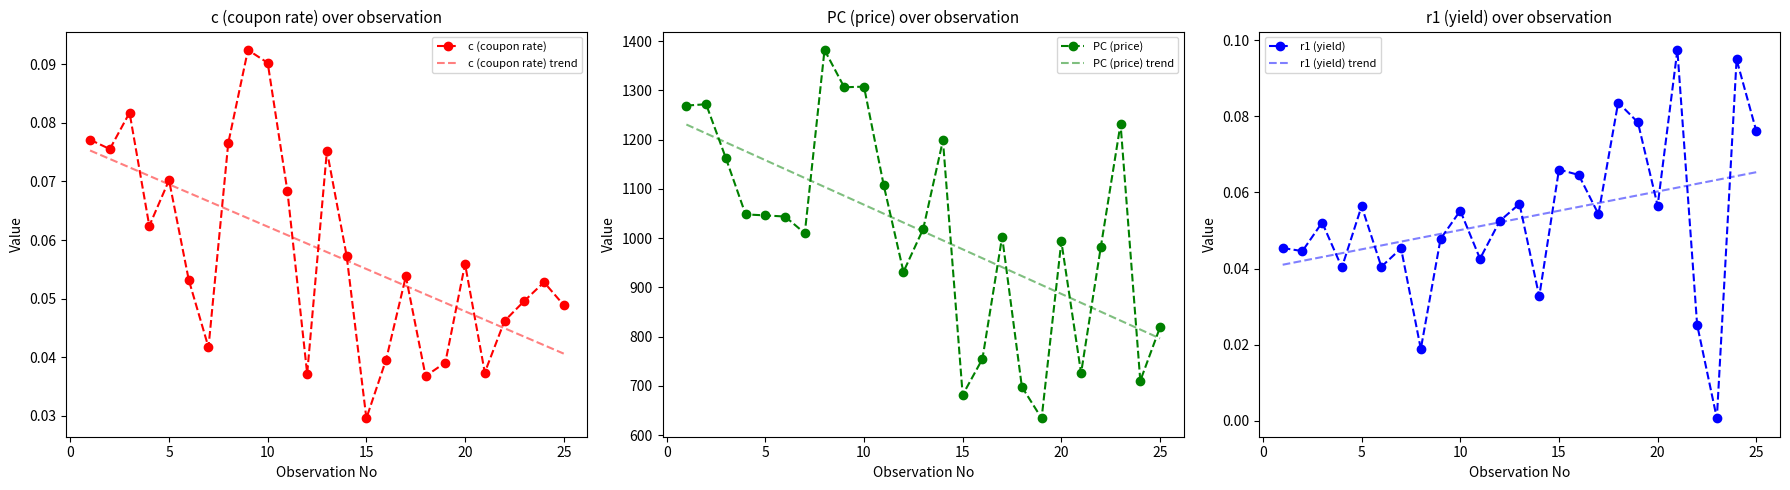

After their last crossing, which series has the higher values: c (coupon rate) or c (coupon rate) trend?

c (coupon rate)